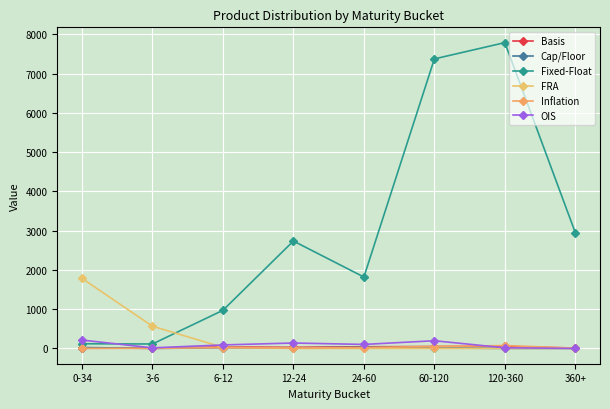

Between 12-24 and 24-60, which is larger?

24-60